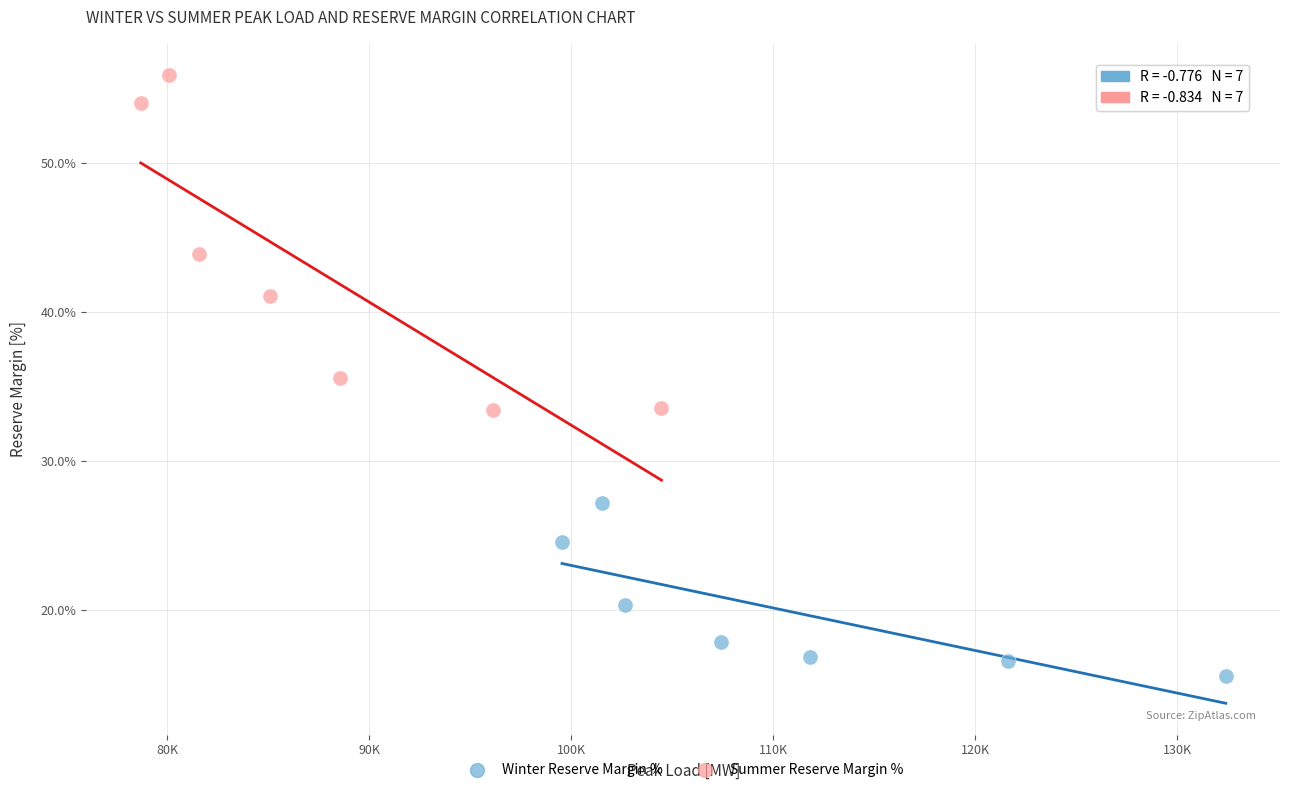

Which series contains the highest Y value?

Summer Reserve Margin %